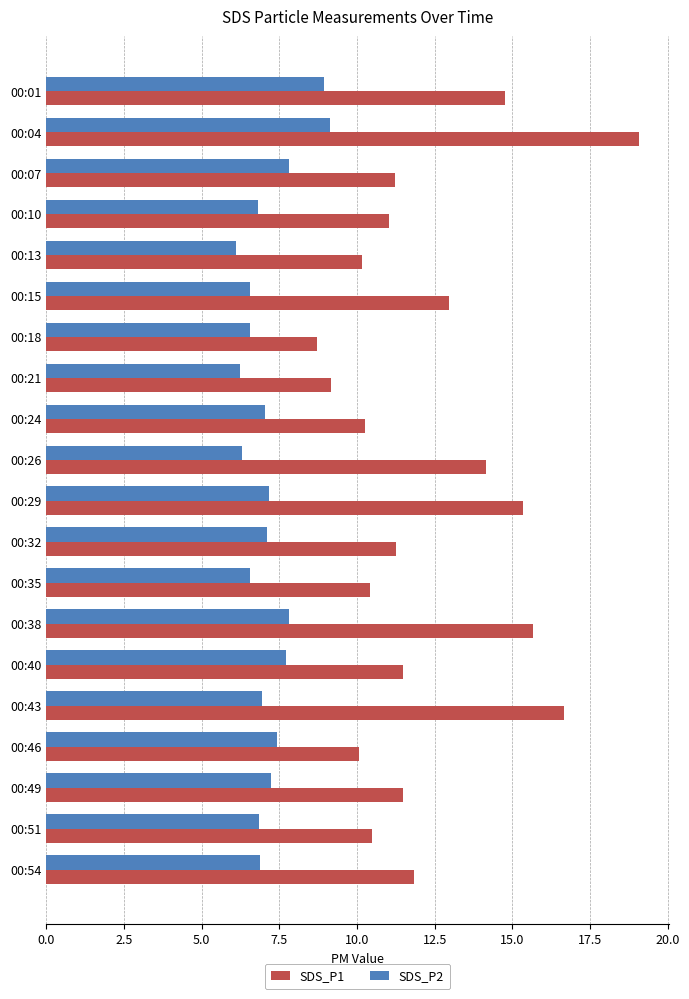

What is the highest value of the SDS_P1 series?

19.1